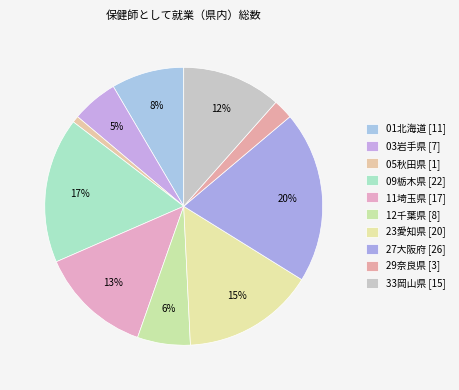

How many segments does this pie chart have?

10